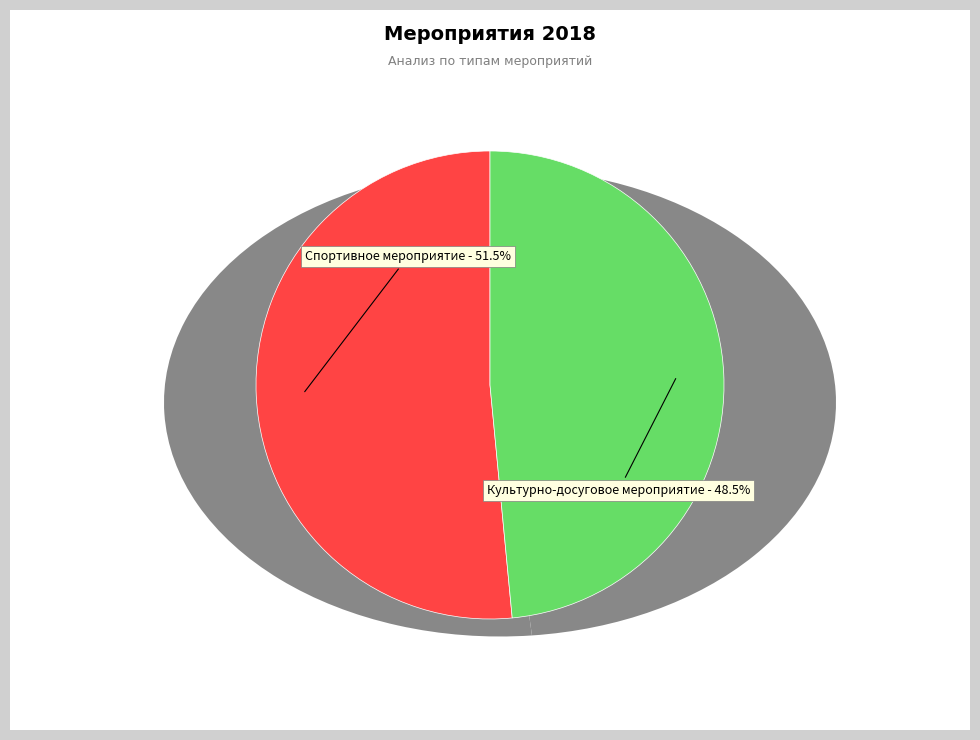

What is the largest slice in the pie chart?

Спортивное мероприятие